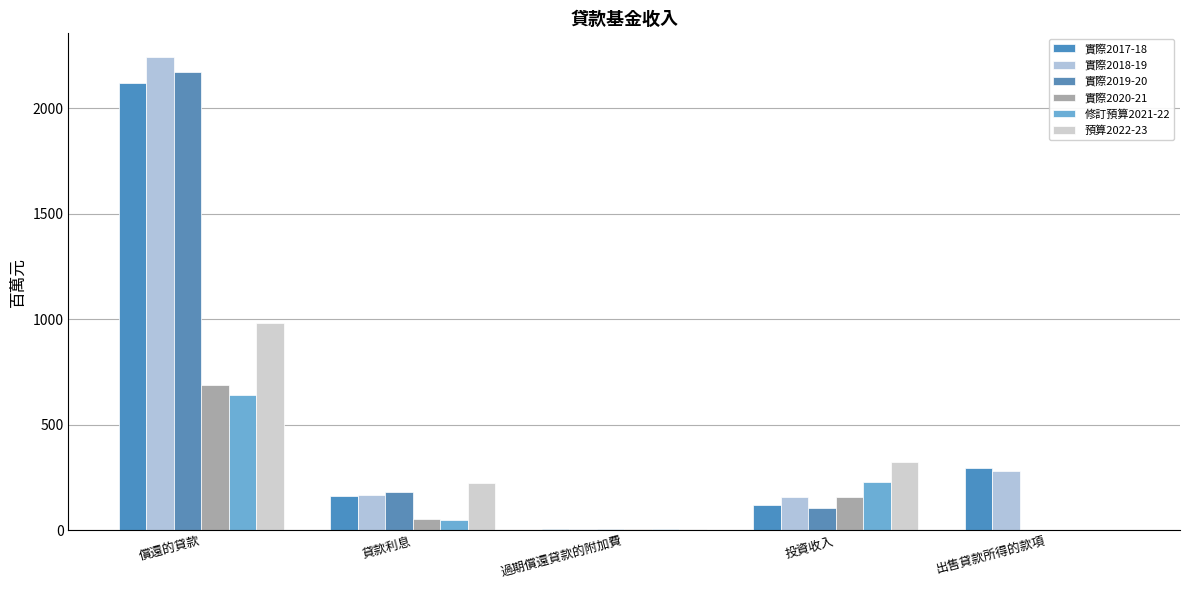

List the labels in order of 修訂預算2021-22 value, largest first.

償還的貸款, 投資收入, 貸款利息, 過期償還貸款的附加費, 出售貸款所得的款項